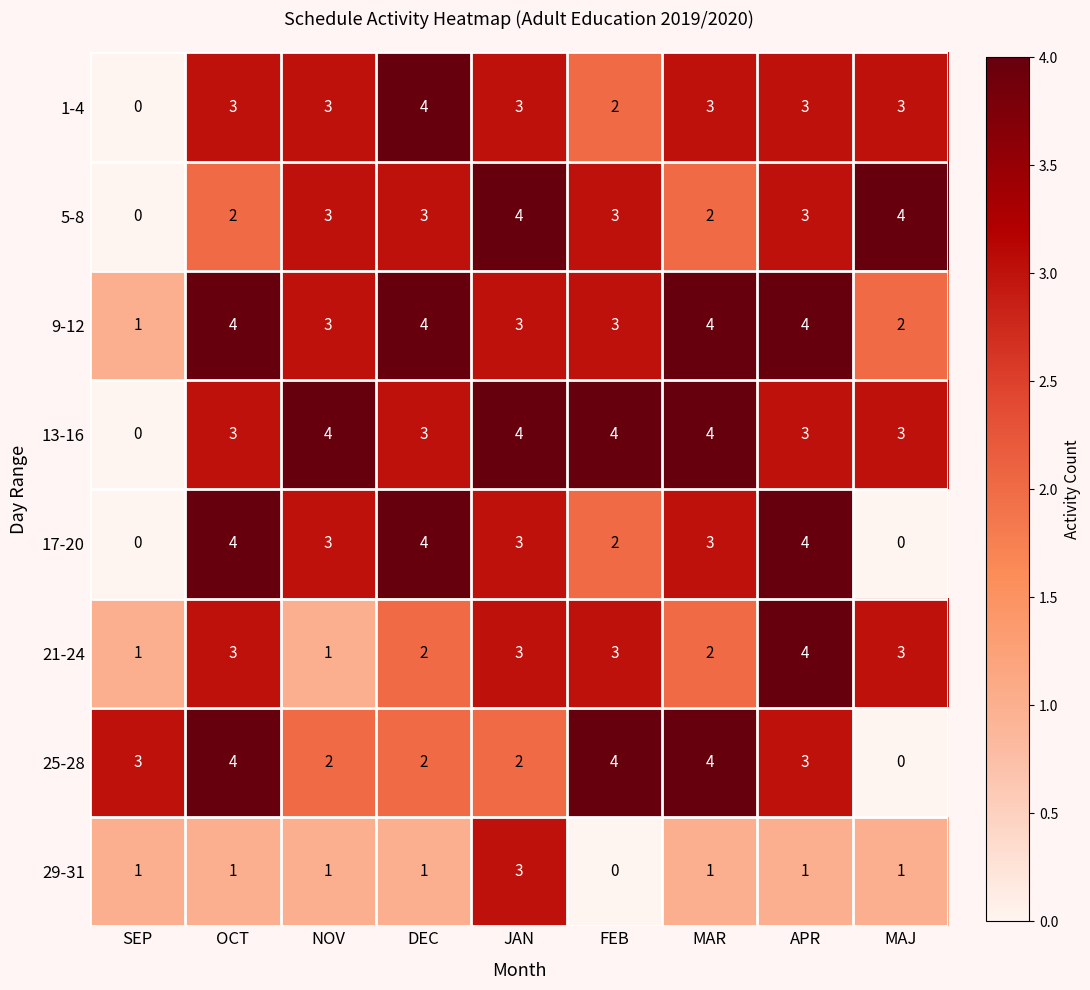

What is the total value across all series at JAN?

25